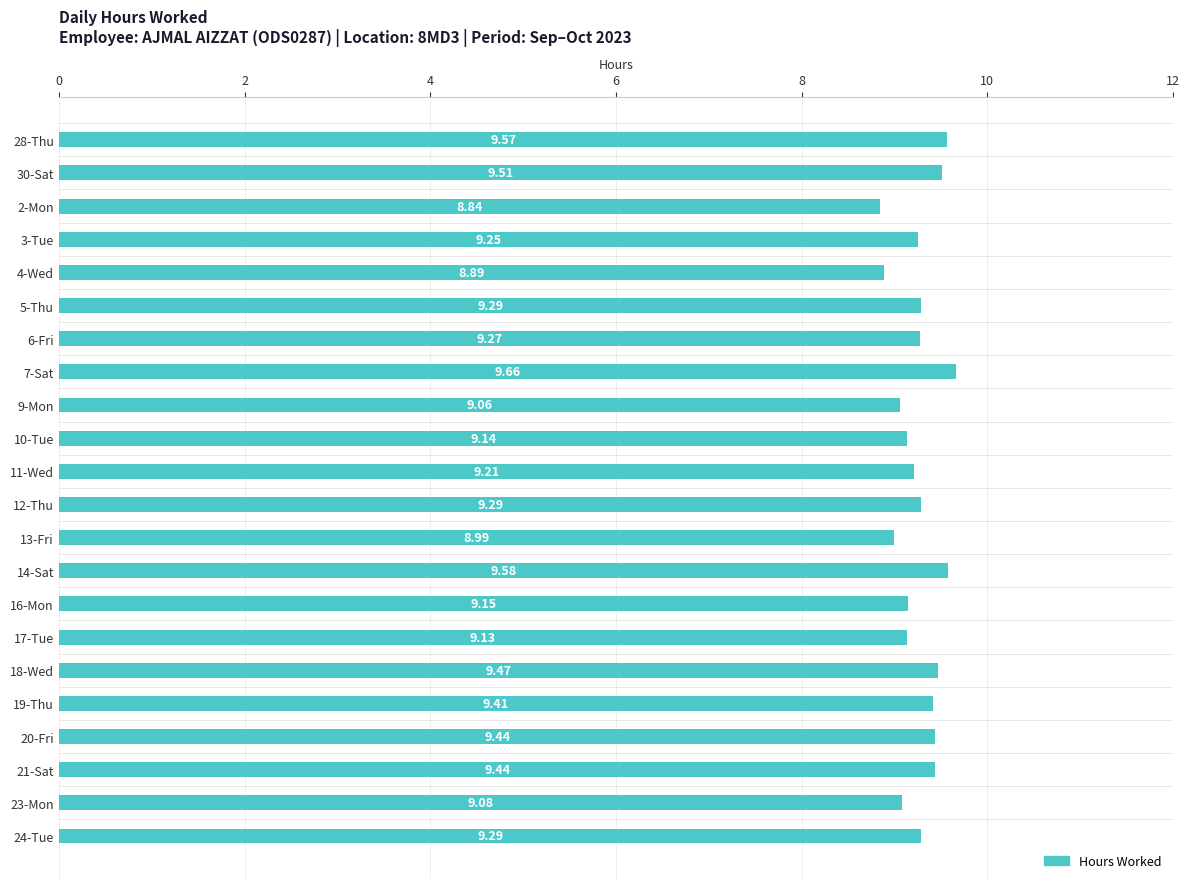

Which label corresponds to the smallest value in the chart?

2-Mon